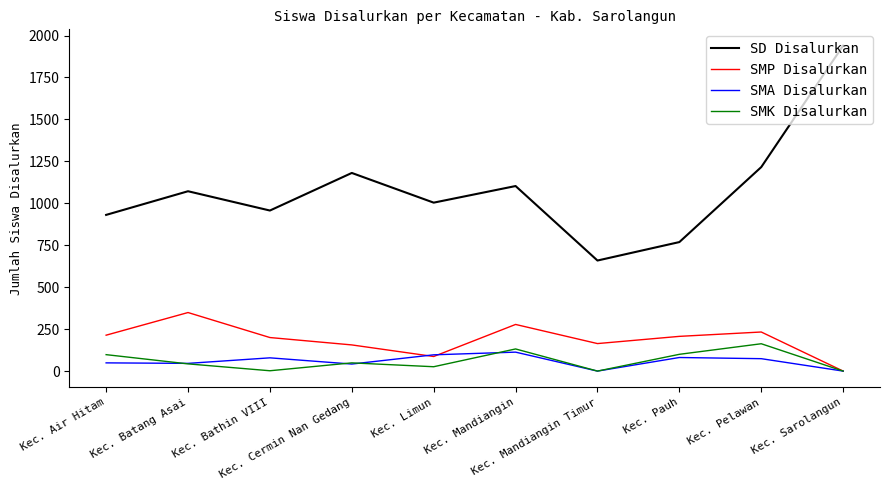

True or false: SMK Disalurkan and SD Disalurkan cross at least once.

False